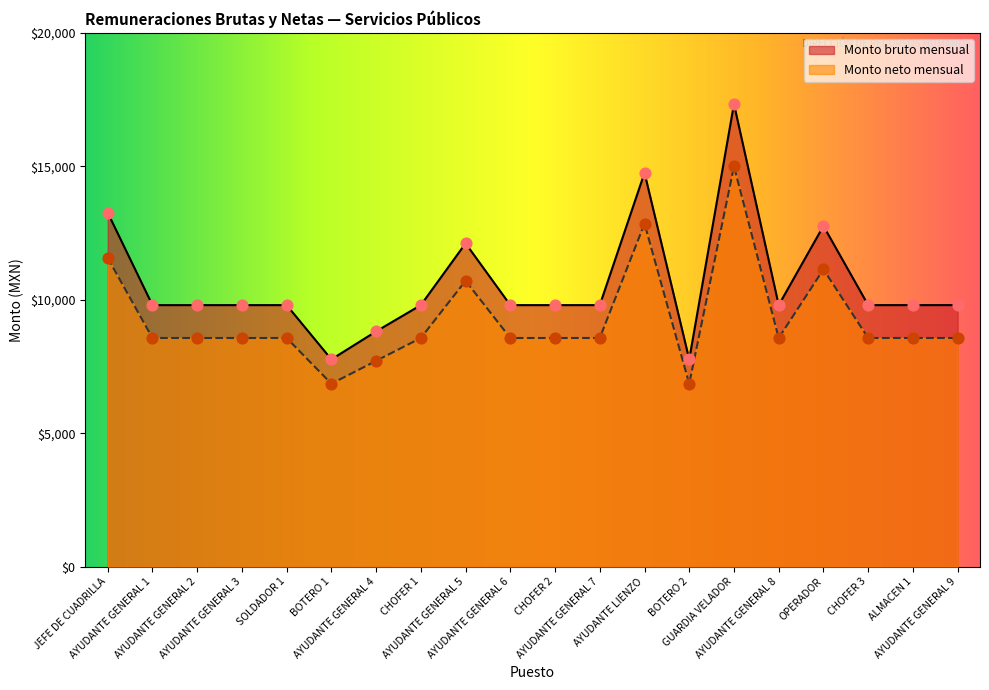

What are all the series names shown in the legend?

Monto bruto mensual, Monto neto mensual